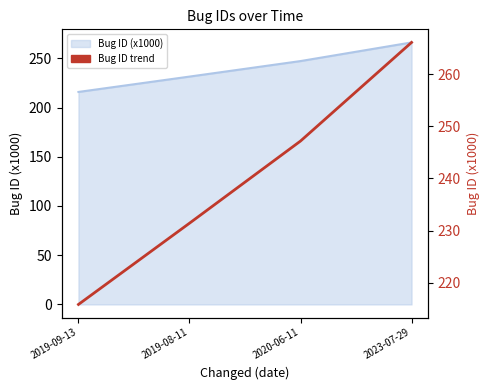

Reading left to right, list all the values displayed in this chart.

215.8	231.4	247.2	266.1